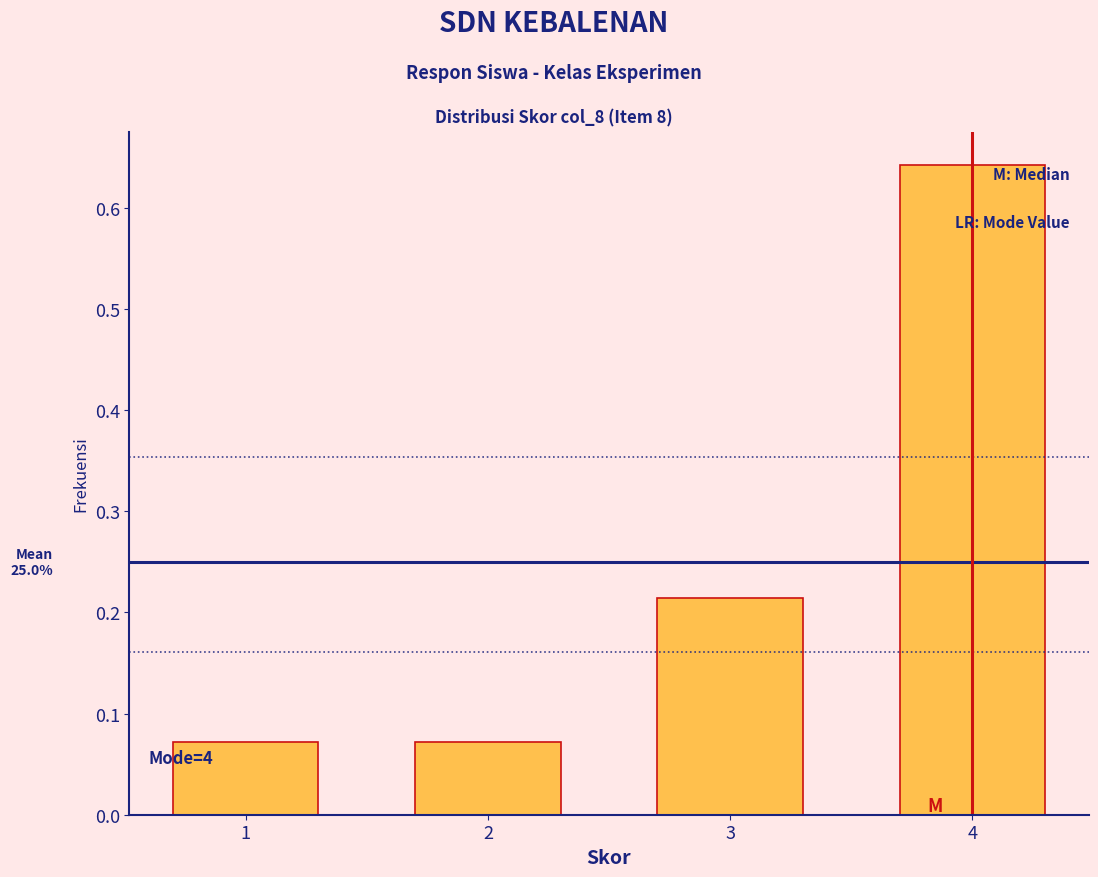

What is the sum of all values?

1.0